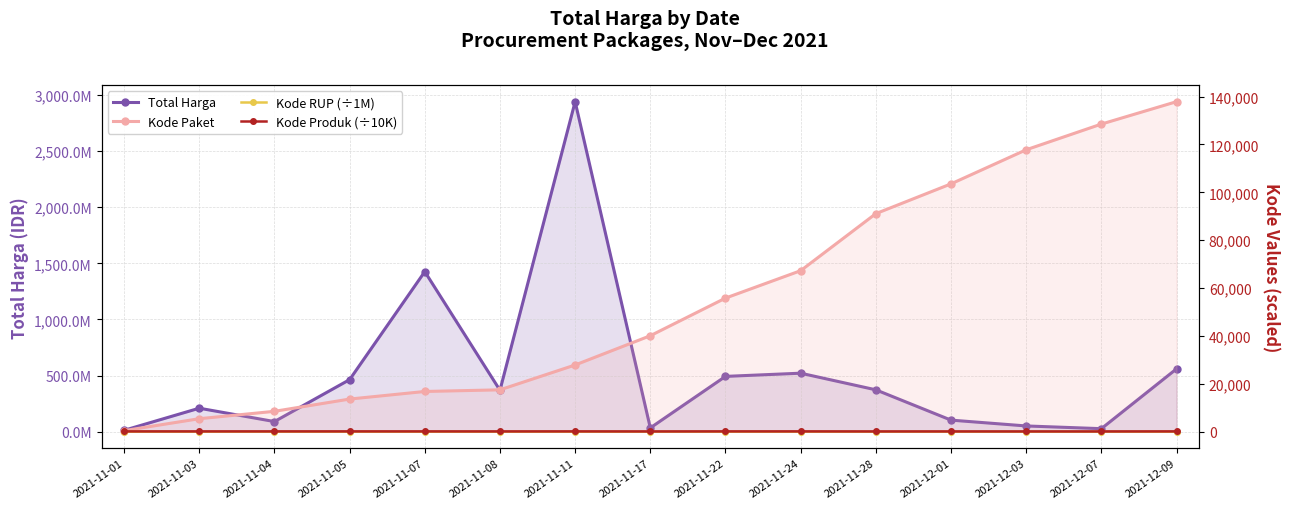

True or false: Kode Produk (÷10K) and Kode Paket cross at least once.

False